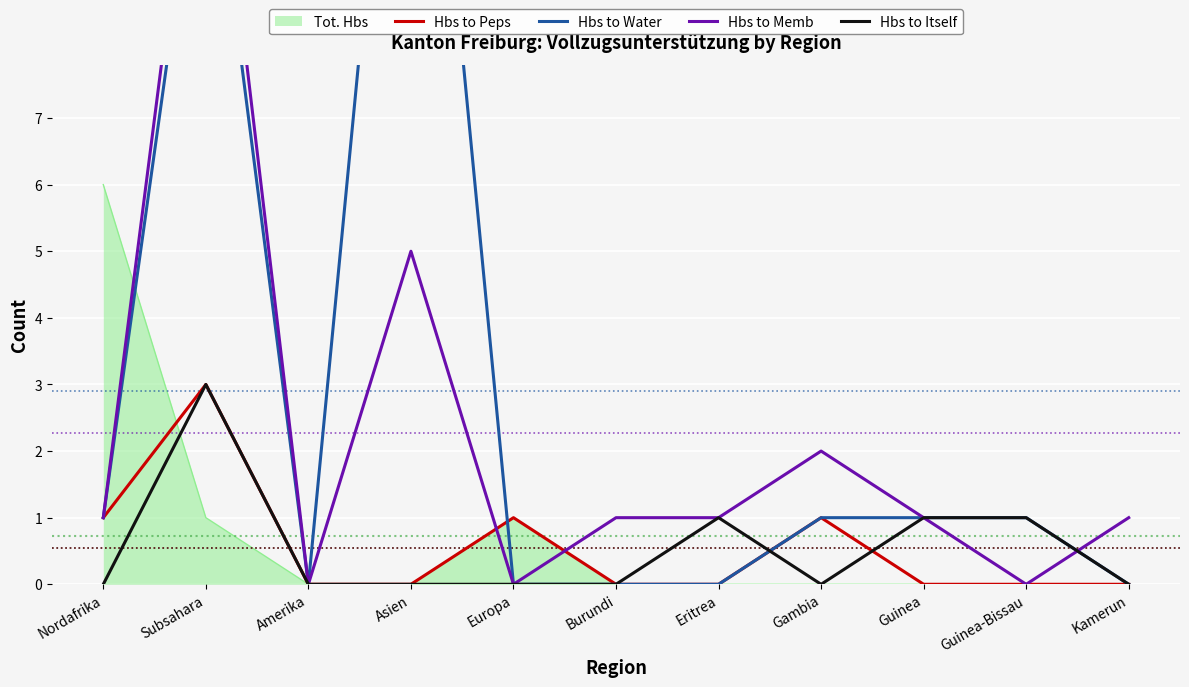

What is the maximum value for Hbs to Memb?

13